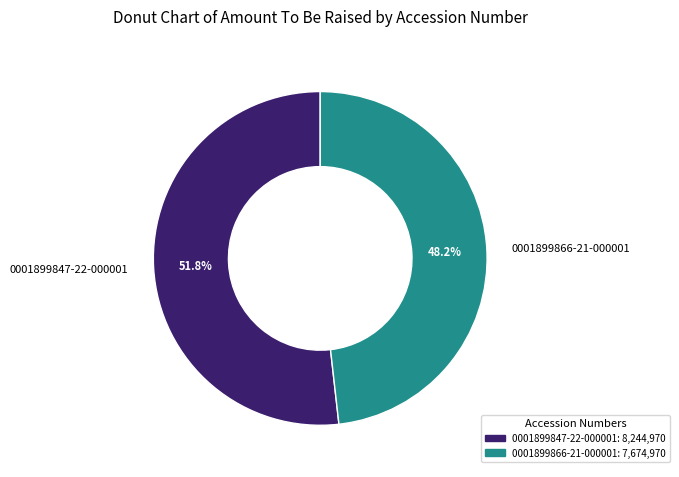

Which has a higher value, 0001899847-22-000001 or 0001899866-21-000001?

0001899847-22-000001